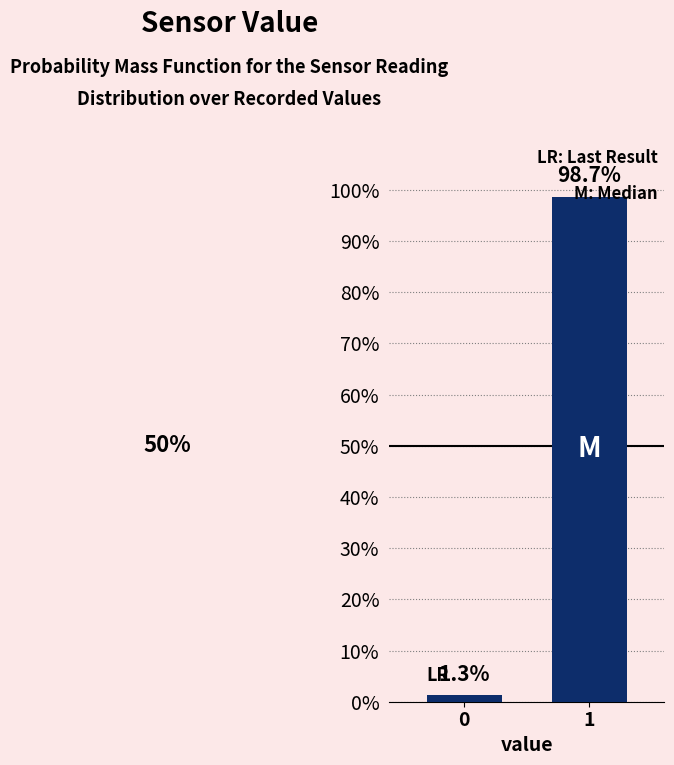

Are the bars horizontal?

No